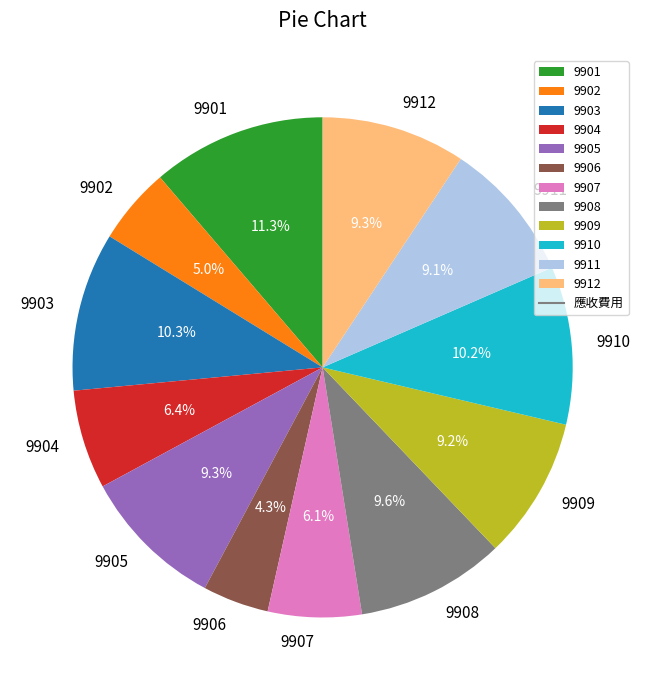

To the nearest percent, what percentage of the pie is 9907?

6%